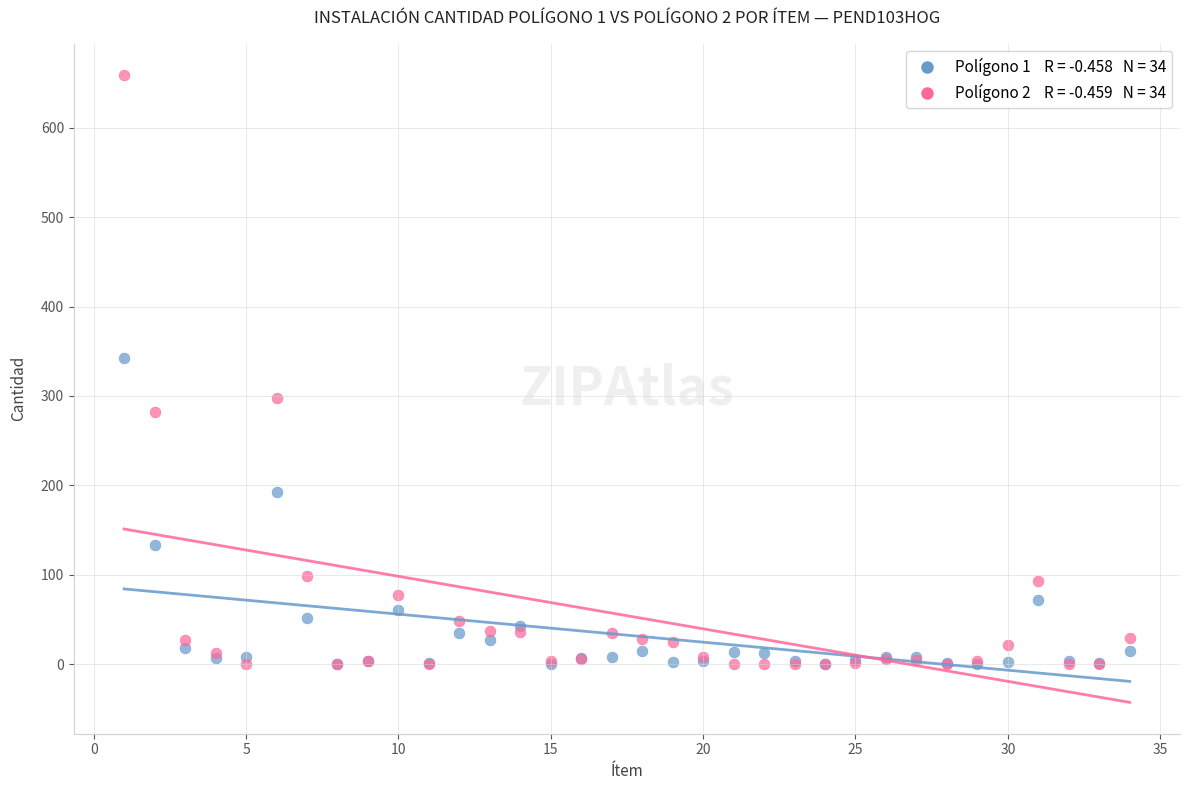

Across all series, what Y value is closest to 329?

342